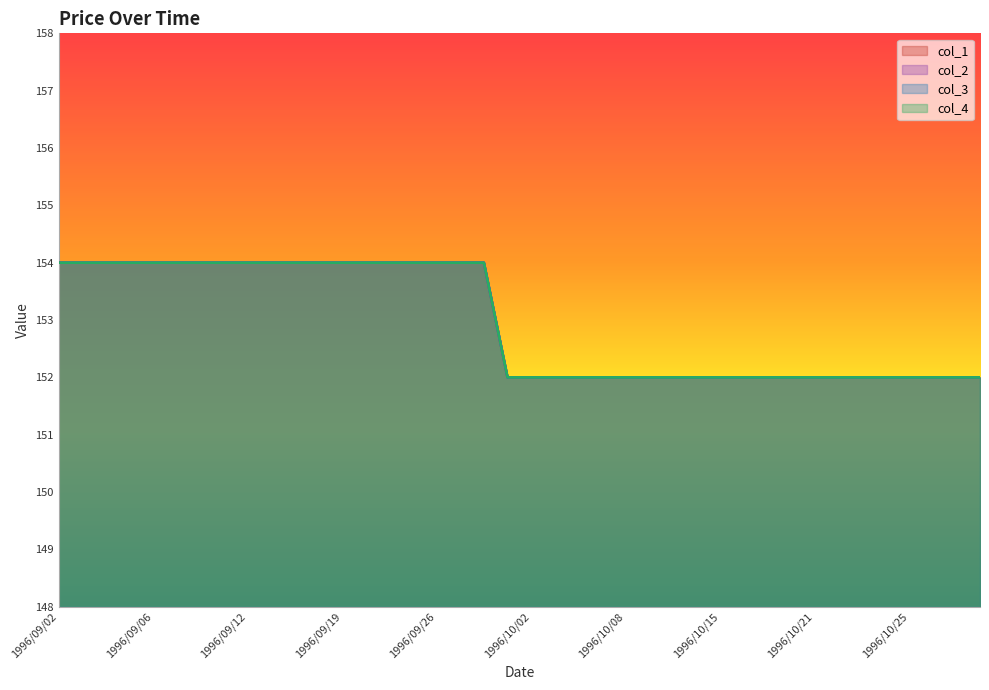

What is the value of the col_1 point at the 19th from the left?

154